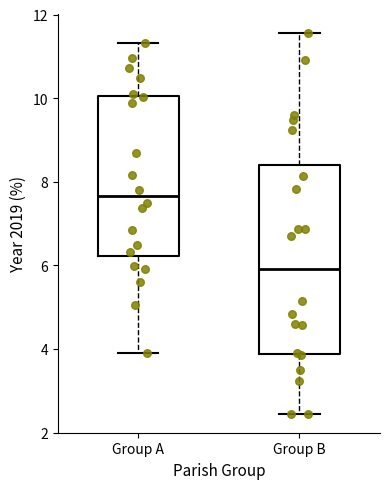

Which box has the lowest median line?

Group B